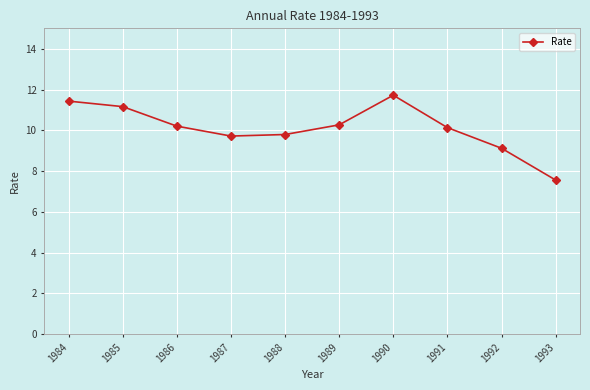

What value does the data have at 1985?

11.2